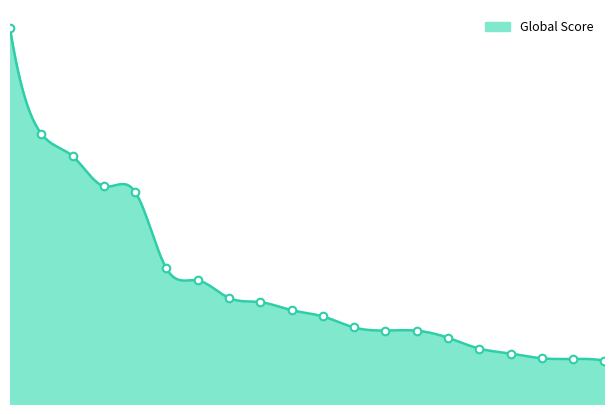

Approximately how many times larger is the value at 20 compared to 9?

0.4